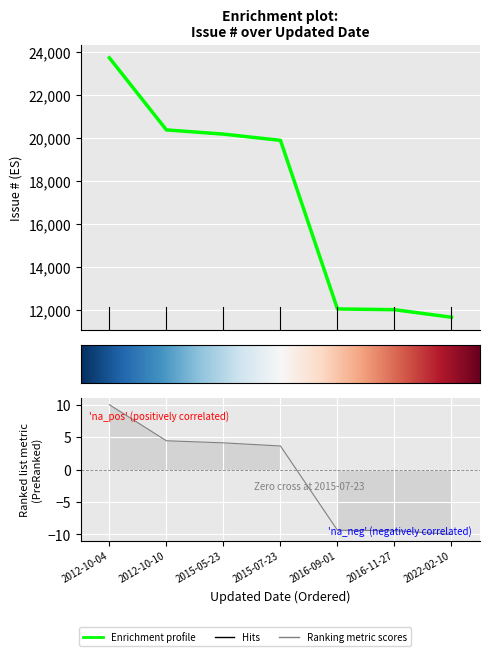

What is the label of the 5th point from the left?

2016-09-01